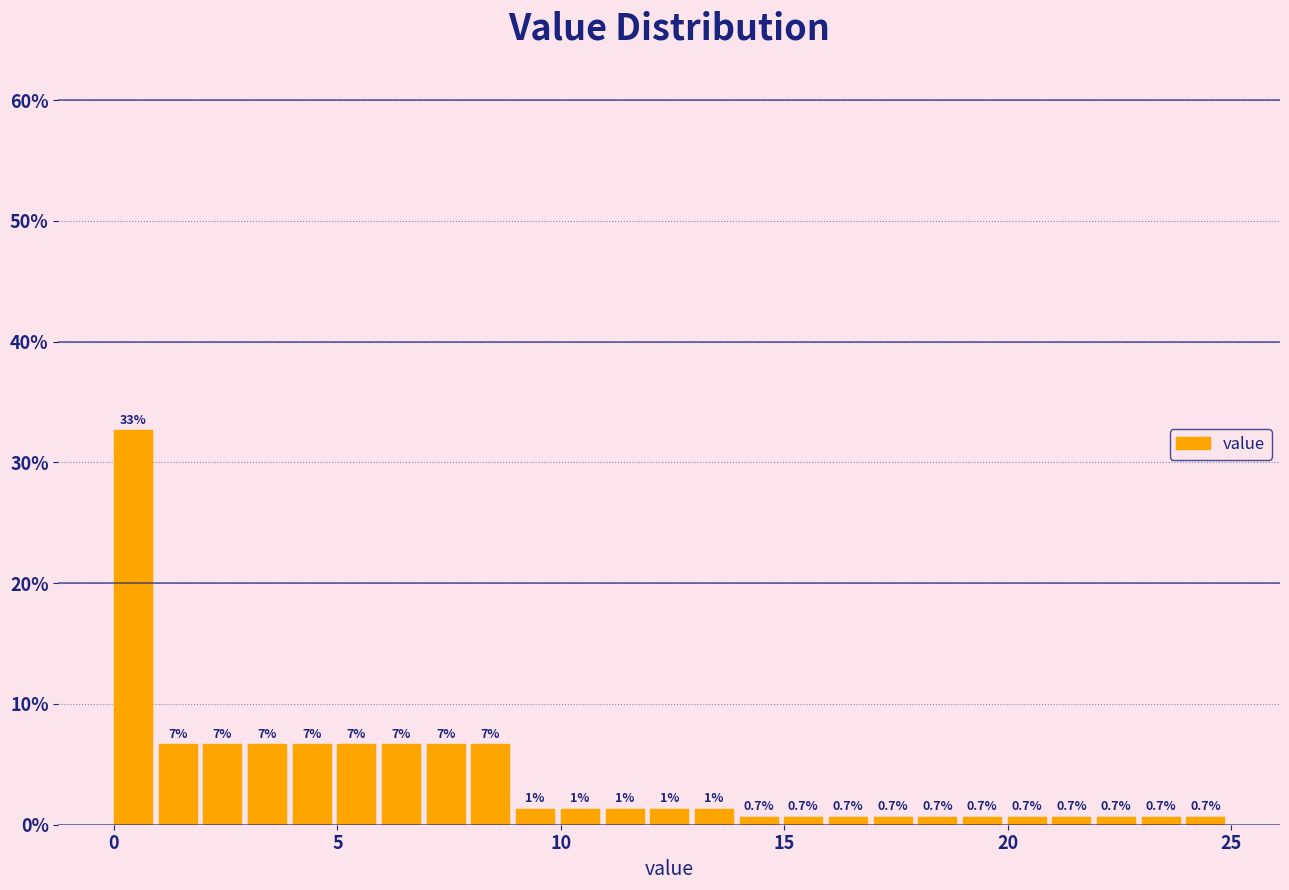

Around what value on the x-axis is the tallest bar? Give the approximate position of its centre, as read against the axis.

0.5